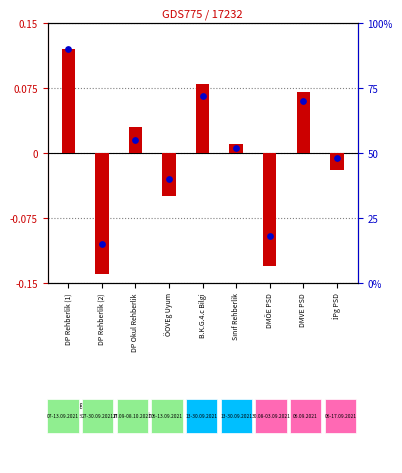

Is the value of log ratio at ÖOVEg Uyum greater than the value of percentile rank within the sample at DMÖE PSD?

No